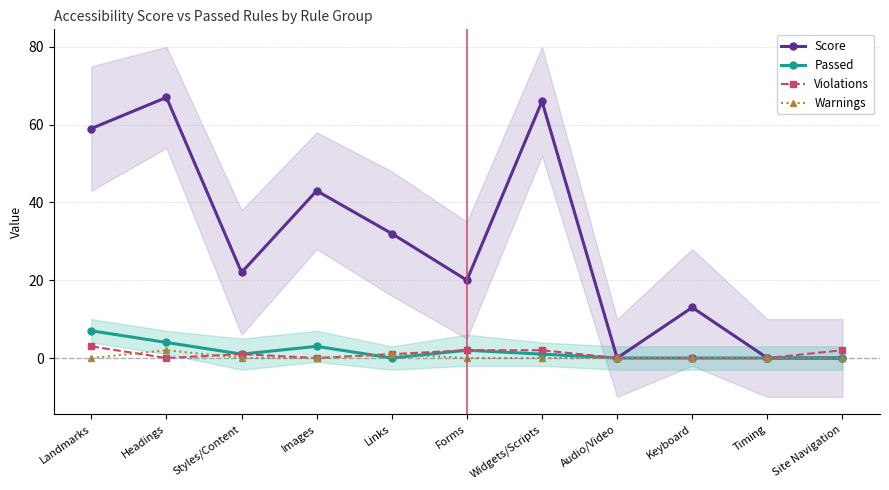

The value of Warnings at Site Navigation is -1. True or false?

False